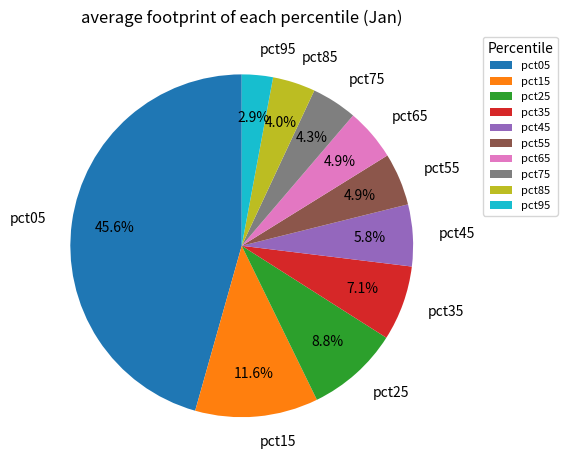

To the nearest percent, what portion does pct05 represent?

46%